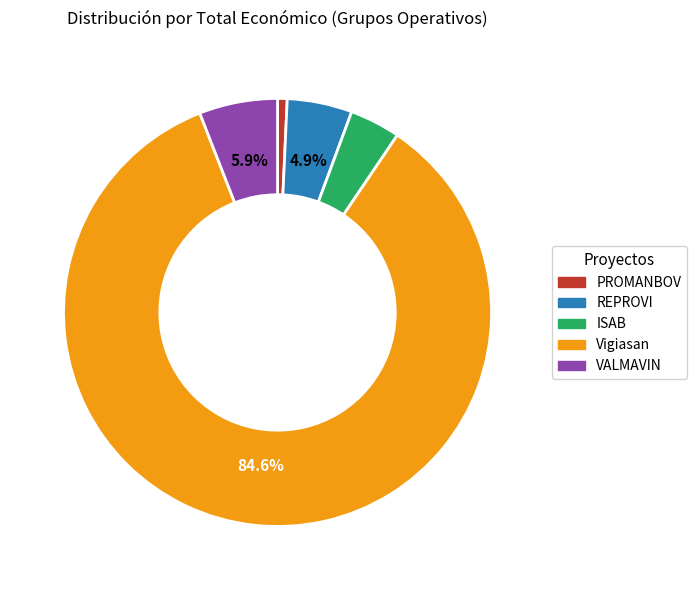

Which category accounts for the majority?

Vigiasan